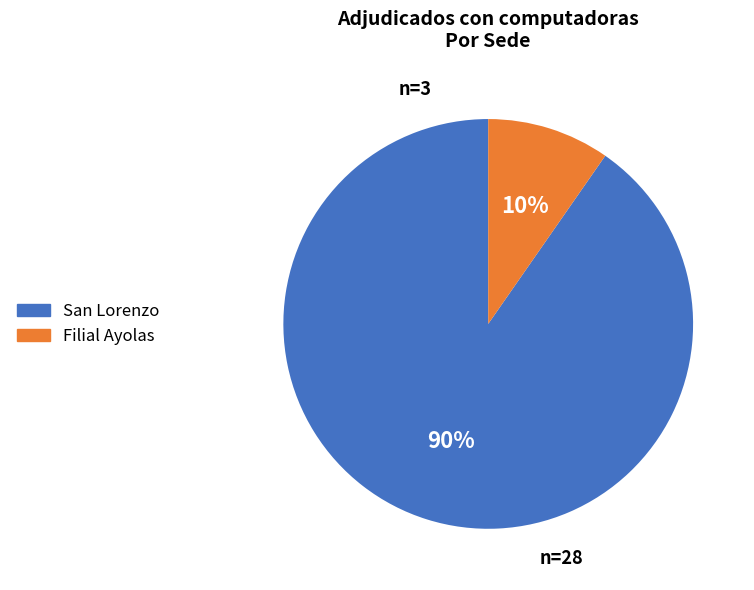

To the nearest percent, what is the combined percentage of San Lorenzo and Filial Ayolas?

100%